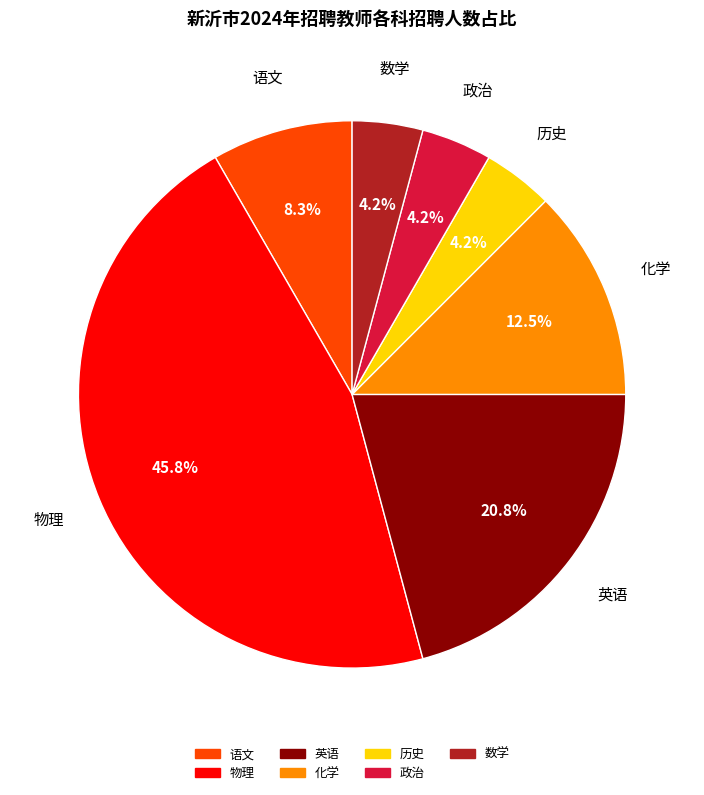

Is there any slice that represents more than half of the pie?

No